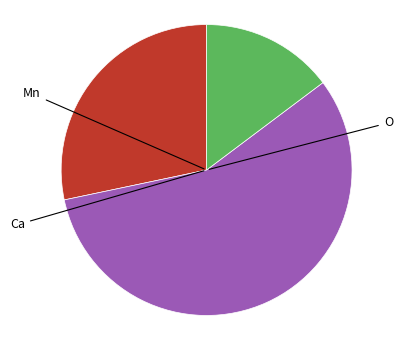

Is there a majority slice in this chart?

Yes